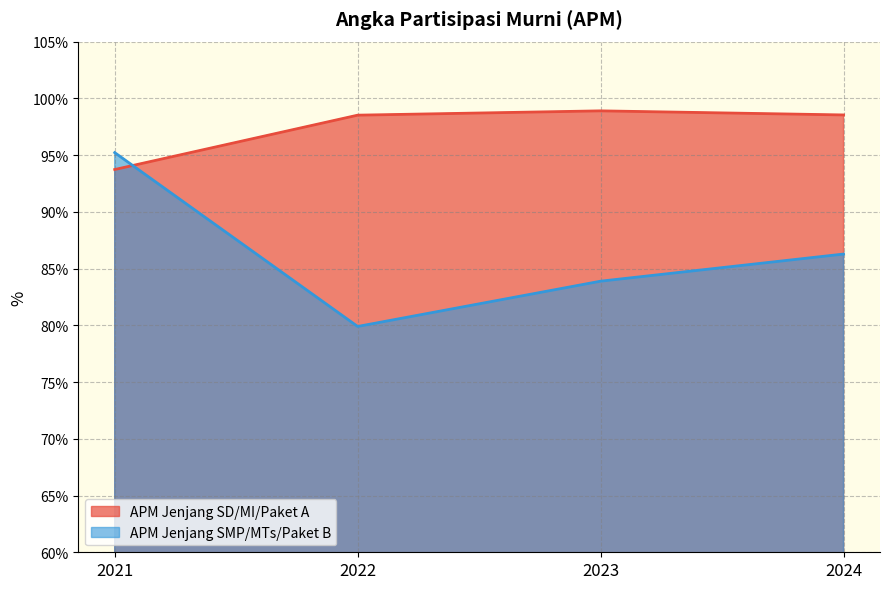

Which series ends up on top after the final intersection of APM Jenjang SMP/MTs/Paket B and APM Jenjang SD/MI/Paket A?

APM Jenjang SD/MI/Paket A